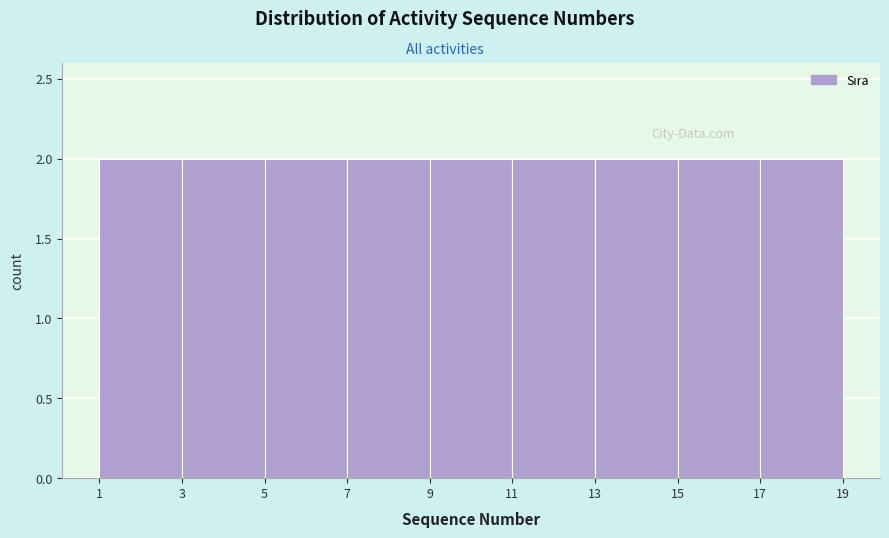

Reading left to right, transcribe this chart: for each bar, give the range it covers on the x-axis and its height. The values are not printed on the chart, so give them approximately, as read against the axis.

1 to 3: 2
3 to 5: 2
5 to 7: 2
7 to 9: 2
9 to 11: 2
11 to 13: 2
13 to 15: 2
15 to 17: 2
17 to 19: 2